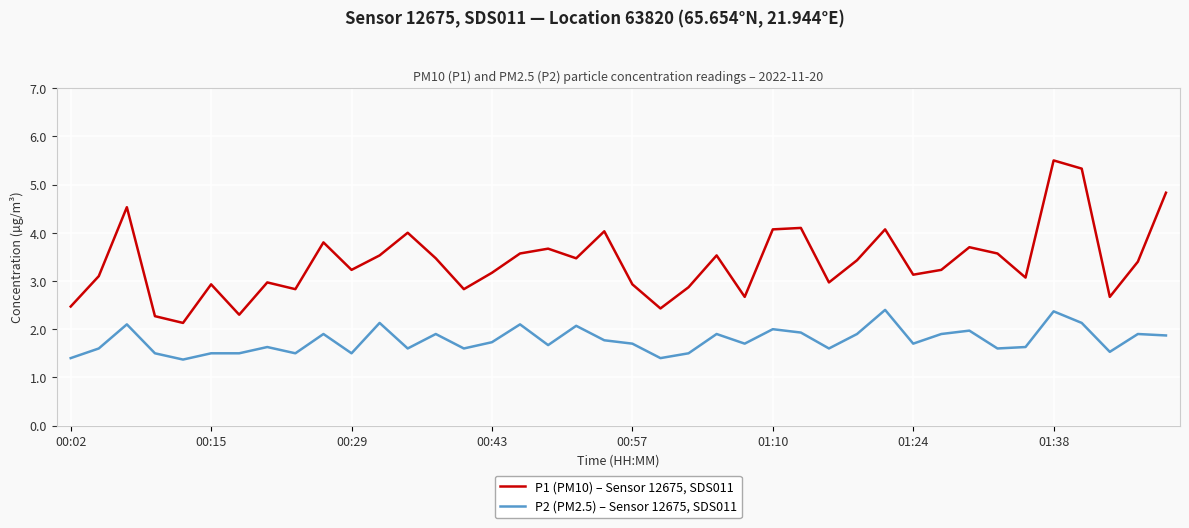

What is the difference between the maximum and minimum values in the P1 (PM10) – Sensor 12675, SDS011 series?

3.4